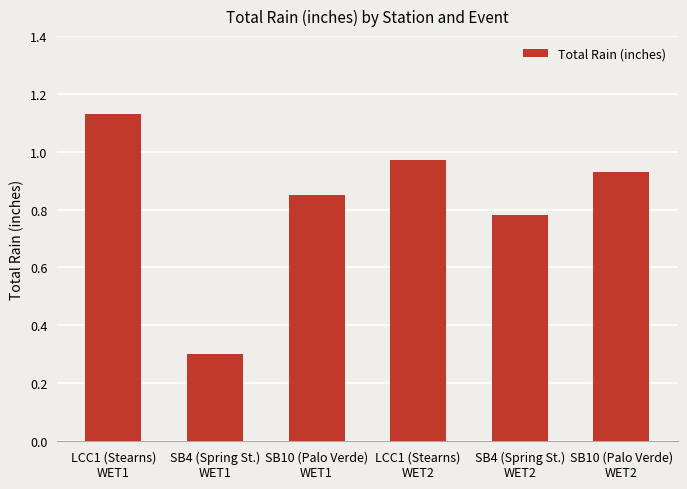

What is the difference between the values at SB4 (Spring St.)
WET1 and SB10 (Palo Verde)
WET2?

0.6